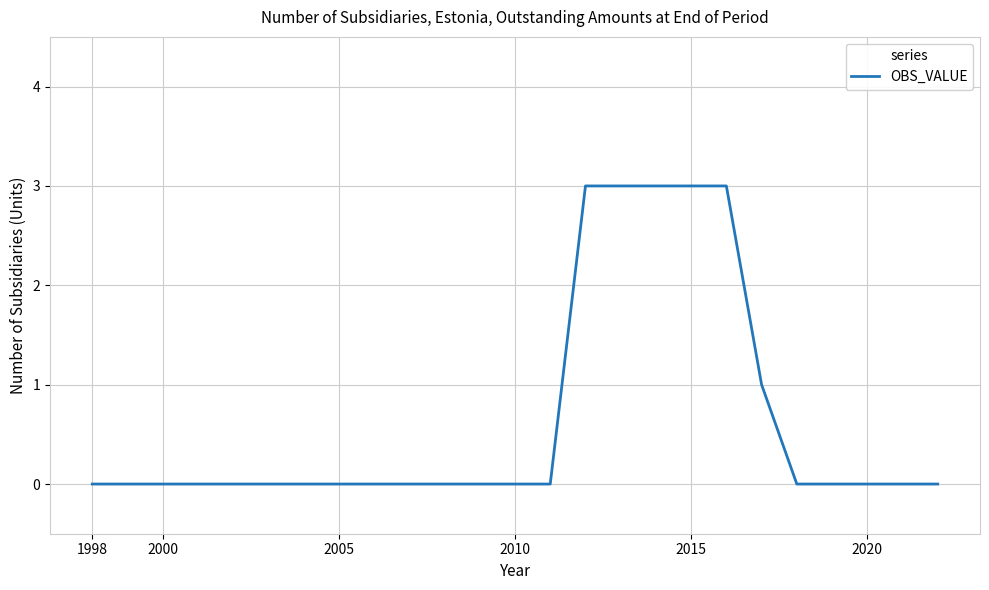

What is the greatest value displayed?

3